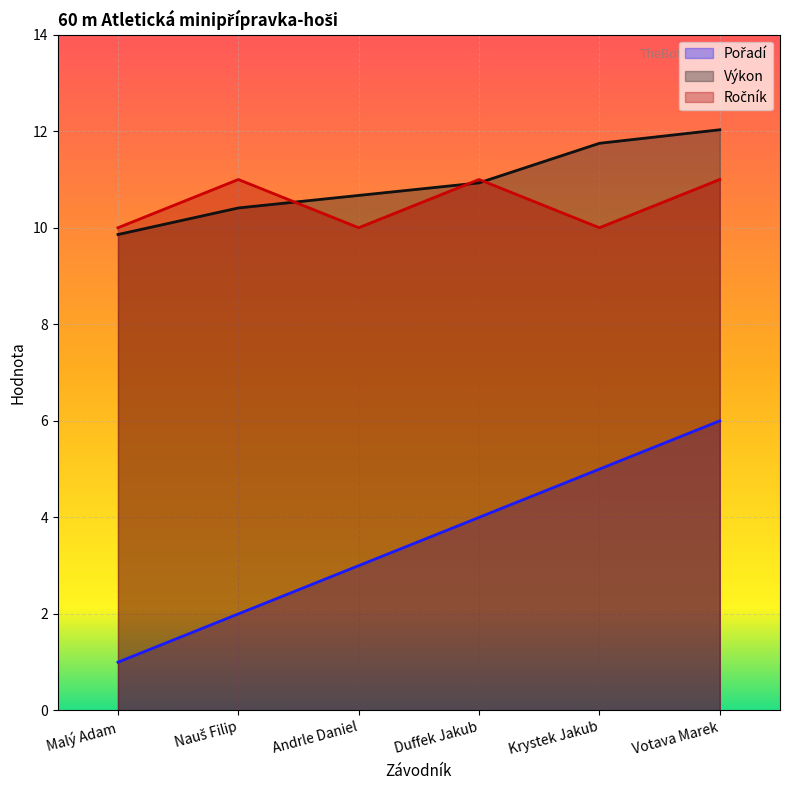

At which category does the chart reach its minimum across all series?

Malý Adam